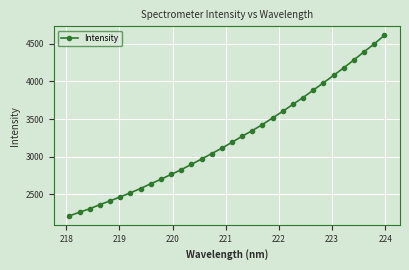

What is the value of the 17th point from the left?

3191.7